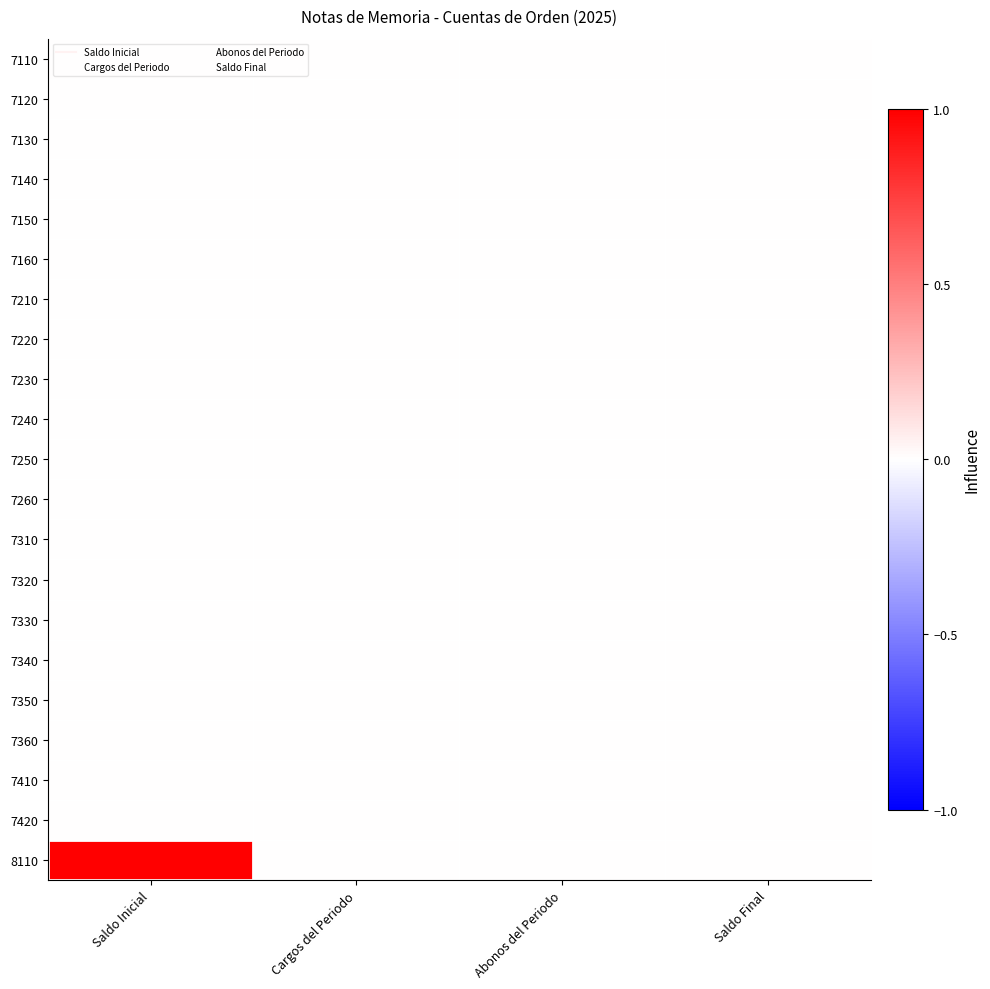

Reading right to left, extract all data points from this chart.

7110: Saldo Final=0	Abonos del Periodo=0	Cargos del Periodo=0	Saldo Inicial=0
7120: Saldo Final=0	Abonos del Periodo=0	Cargos del Periodo=0	Saldo Inicial=0
7130: Saldo Final=0	Abonos del Periodo=0	Cargos del Periodo=0	Saldo Inicial=0
7140: Saldo Final=0	Abonos del Periodo=0	Cargos del Periodo=0	Saldo Inicial=0
7150: Saldo Final=0	Abonos del Periodo=0	Cargos del Periodo=0	Saldo Inicial=0
7160: Saldo Final=0	Abonos del Periodo=0	Cargos del Periodo=0	Saldo Inicial=0
7210: Saldo Final=0	Abonos del Periodo=0	Cargos del Periodo=0	Saldo Inicial=0
7220: Saldo Final=0	Abonos del Periodo=0	Cargos del Periodo=0	Saldo Inicial=0
7230: Saldo Final=0	Abonos del Periodo=0	Cargos del Periodo=0	Saldo Inicial=0
7240: Saldo Final=0	Abonos del Periodo=0	Cargos del Periodo=0	Saldo Inicial=0
7250: Saldo Final=0	Abonos del Periodo=0	Cargos del Periodo=0	Saldo Inicial=0
7260: Saldo Final=0	Abonos del Periodo=0	Cargos del Periodo=0	Saldo Inicial=0
7310: Saldo Final=0	Abonos del Periodo=0	Cargos del Periodo=0	Saldo Inicial=0
7320: Saldo Final=0	Abonos del Periodo=0	Cargos del Periodo=0	Saldo Inicial=0
7330: Saldo Final=0	Abonos del Periodo=0	Cargos del Periodo=0	Saldo Inicial=0
7340: Saldo Final=0	Abonos del Periodo=0	Cargos del Periodo=0	Saldo Inicial=0
7350: Saldo Final=0	Abonos del Periodo=0	Cargos del Periodo=0	Saldo Inicial=0
7360: Saldo Final=0	Abonos del Periodo=0	Cargos del Periodo=0	Saldo Inicial=0
7410: Saldo Final=0	Abonos del Periodo=0	Cargos del Periodo=0	Saldo Inicial=0
7420: Saldo Final=0	Abonos del Periodo=0	Cargos del Periodo=0	Saldo Inicial=0
8110: Saldo Final=0	Abonos del Periodo=0	Cargos del Periodo=0	Saldo Inicial=1